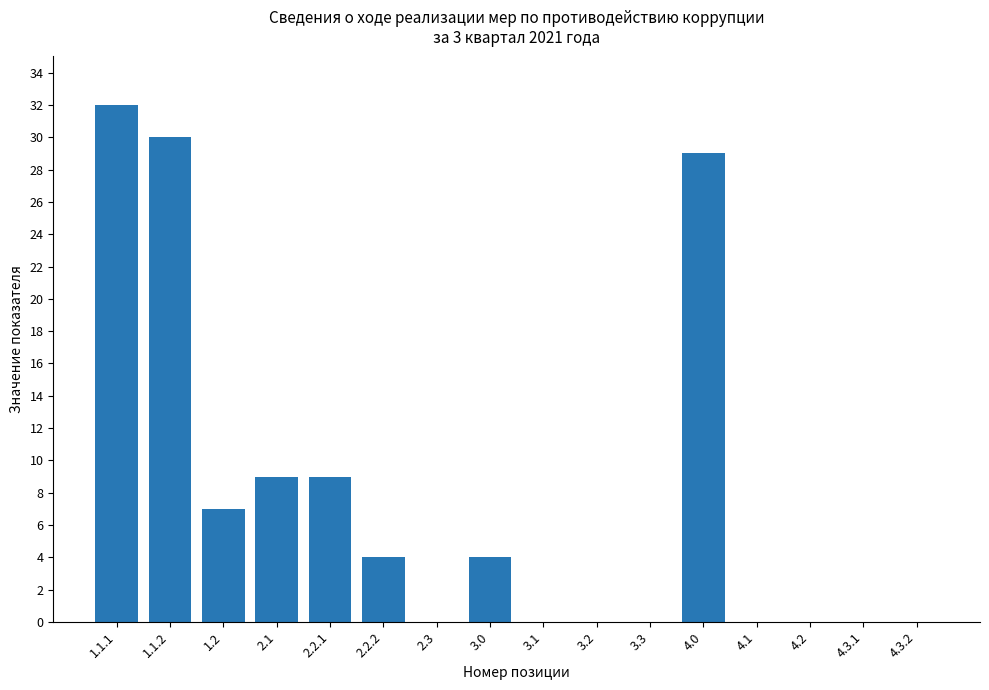

Are the bars grouped side by side (vs. stacked)?

No